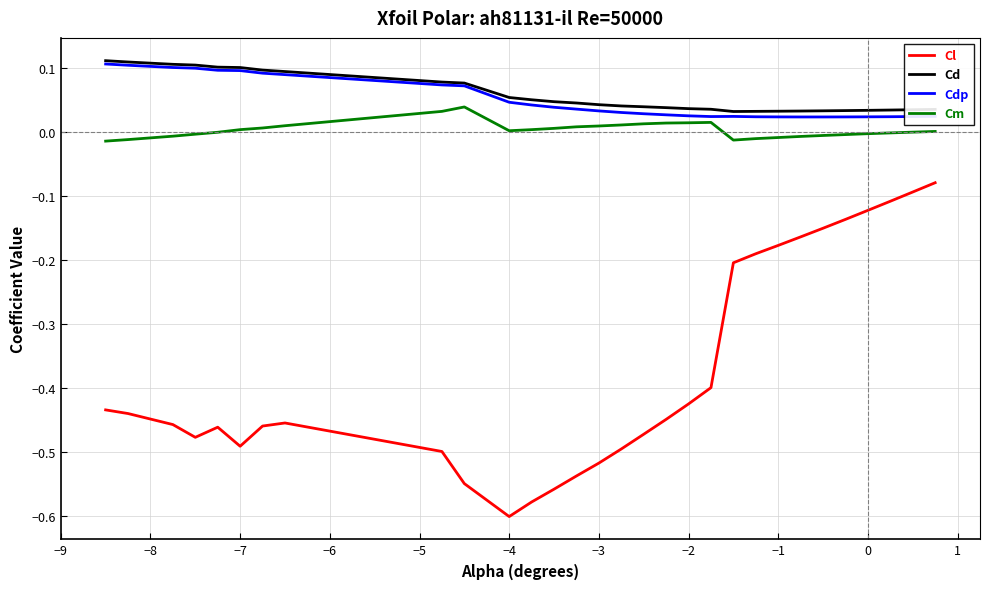

True or false: Cl and Cd cross at least once.

False